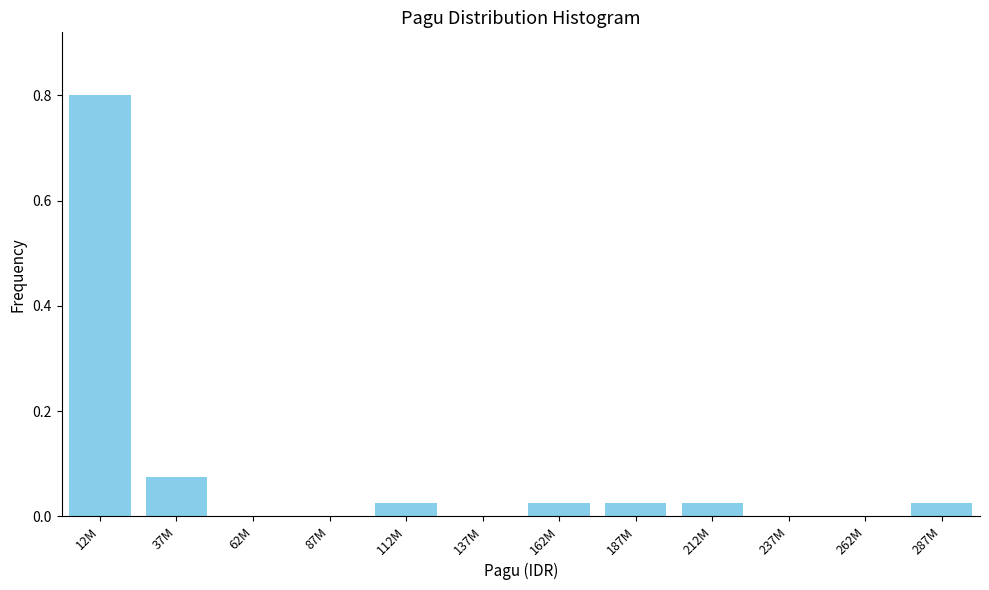

The chart shows a value of 0.3 at 137M. True or false?

False